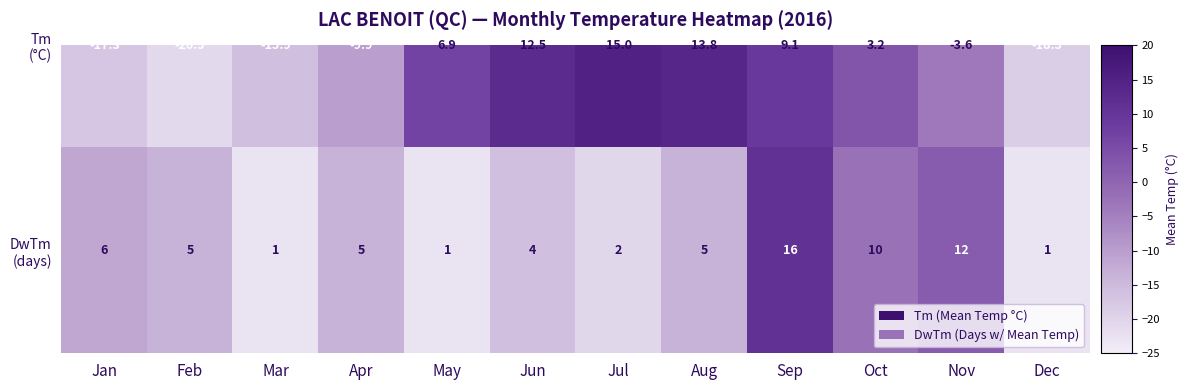

What is the ratio of the value at Jul to the value at May?

2.0